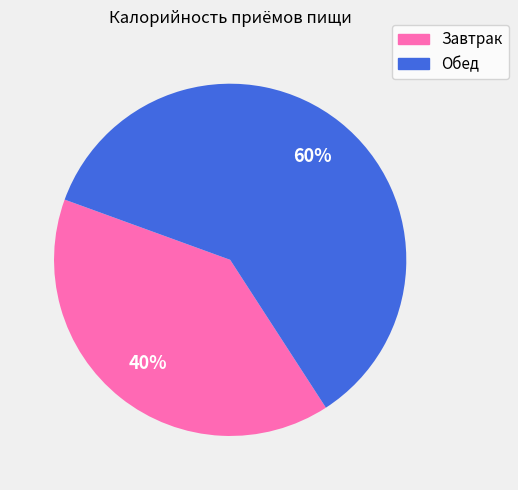

How many slices are in this pie chart?

2